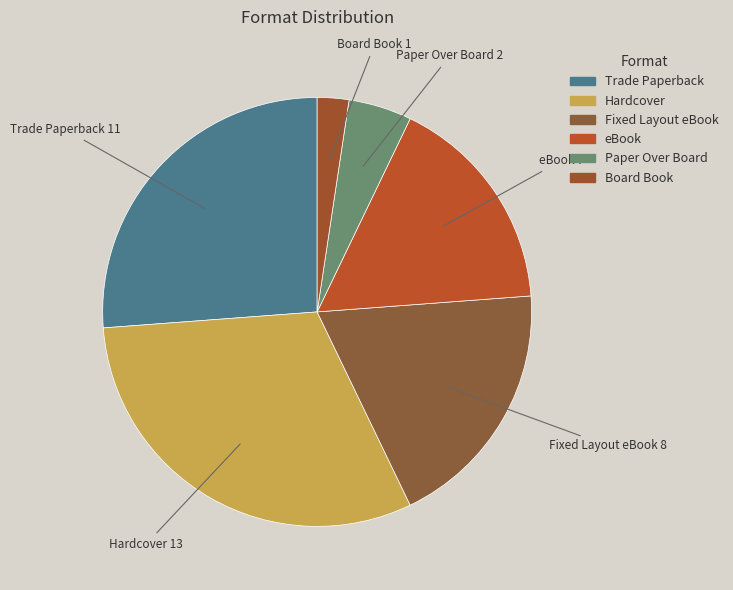

Which category has the biggest portion of the pie?

Hardcover